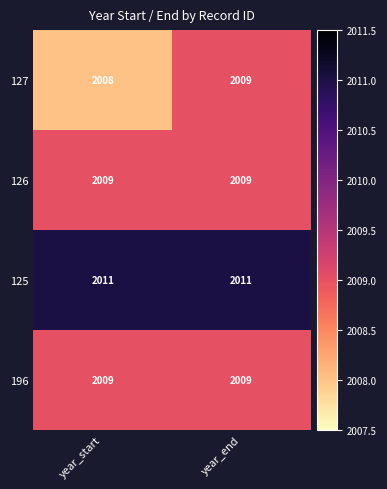

At how many categories does at least one series exceed 2009?

2